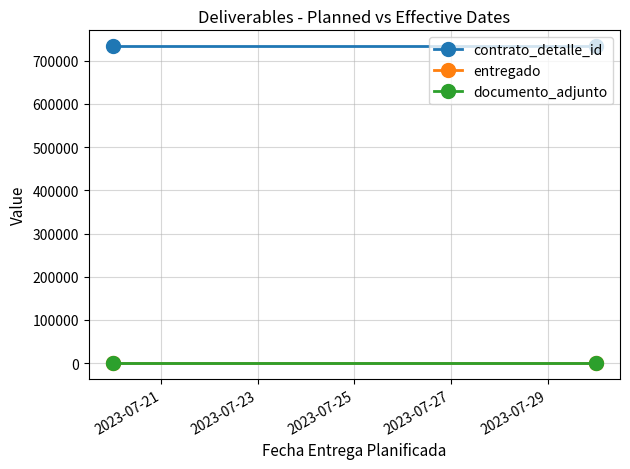

How many lines are shown in the chart?

3